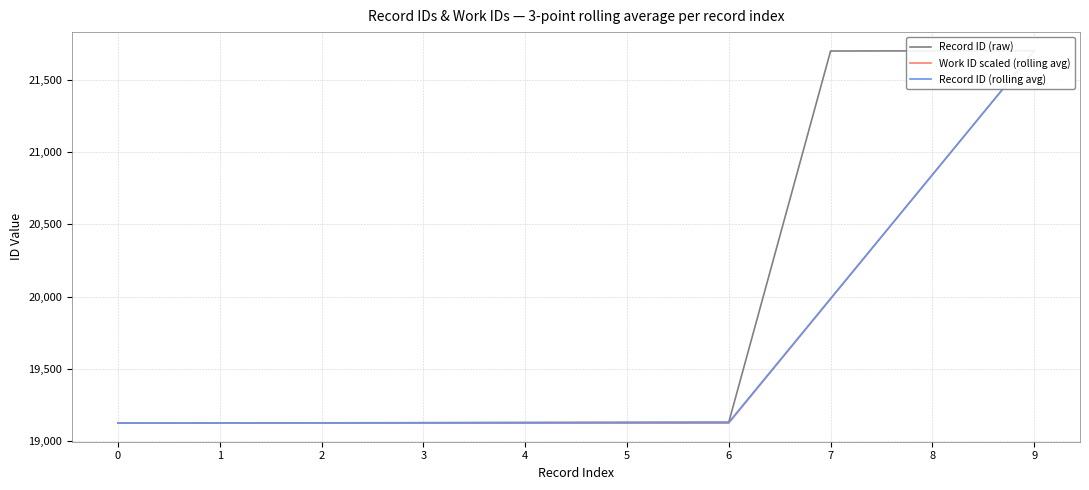

True or false: Work ID scaled (rolling avg) has more than 2 points higher than both neighbors.

False